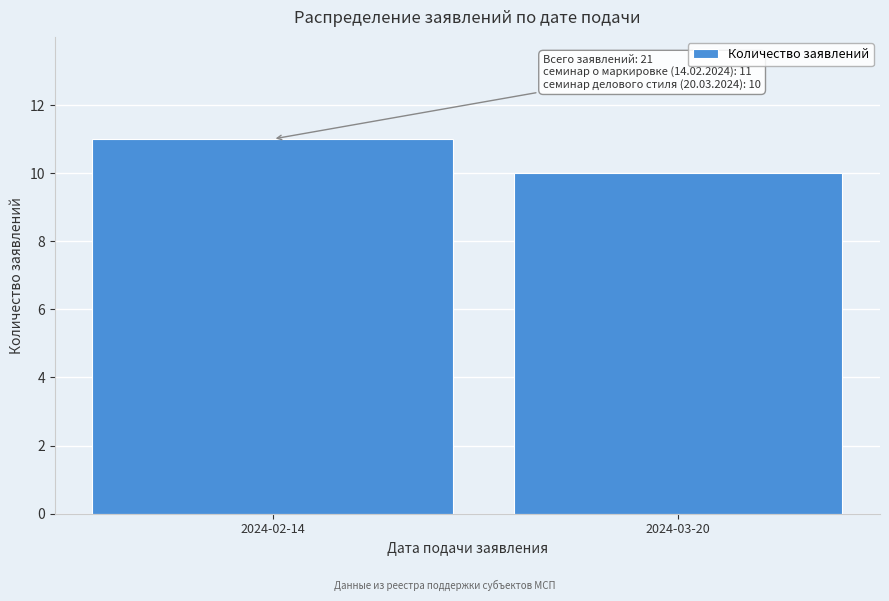

Reading right to left, list all the values displayed in this chart.

2024-03-20=10	2024-02-14=11